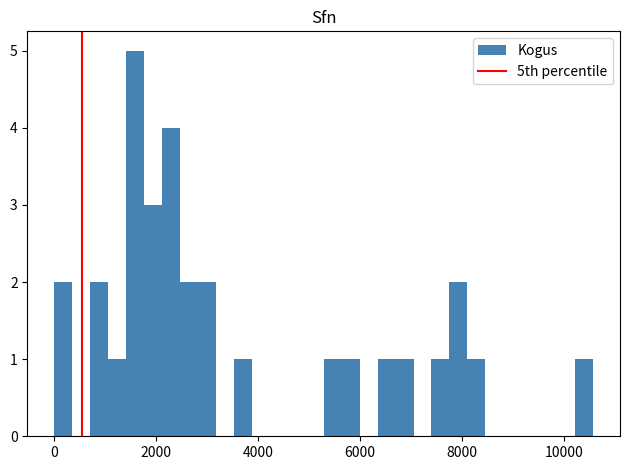

Read against the x-axis, roughly where is the centre of the tallest bar?

1600